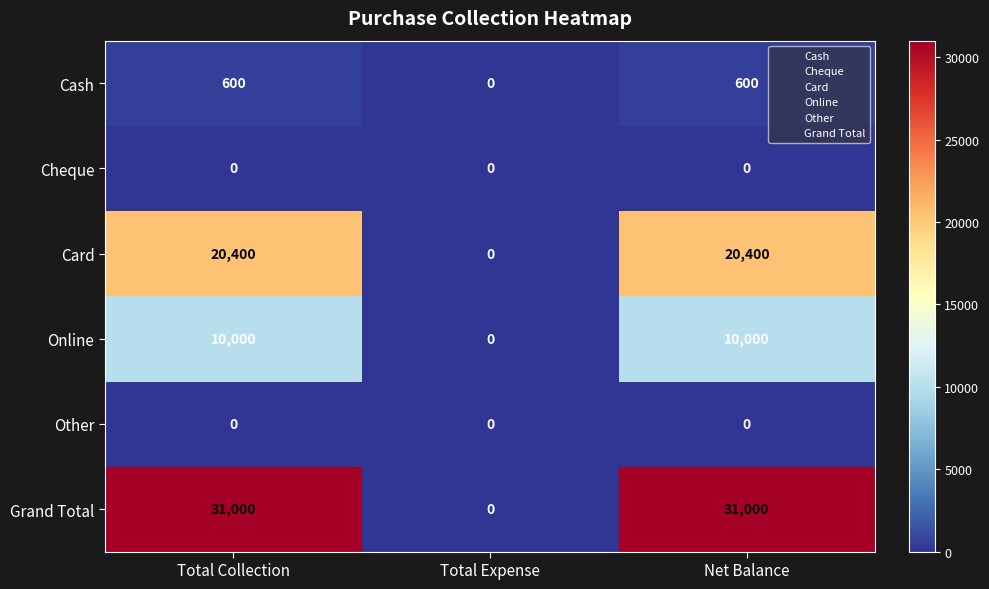

Is the value of Other at Total Expense greater than the value of Grand Total at Total Collection?

No